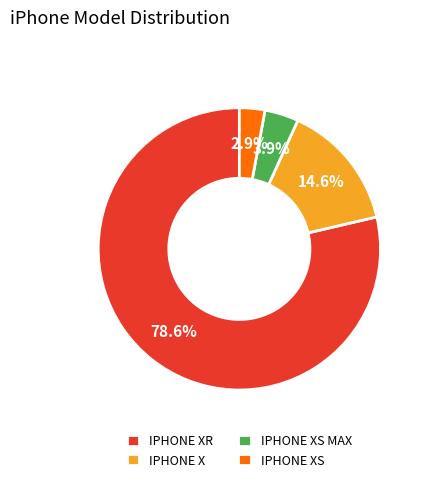

Which has a higher value, IPHONE XR or IPHONE X?

IPHONE XR